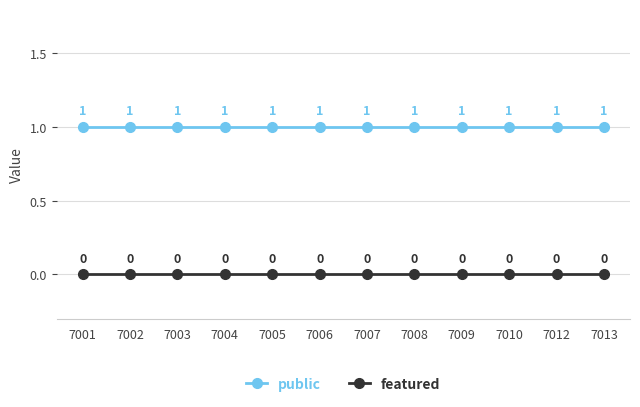

How many lines are shown in the chart?

2